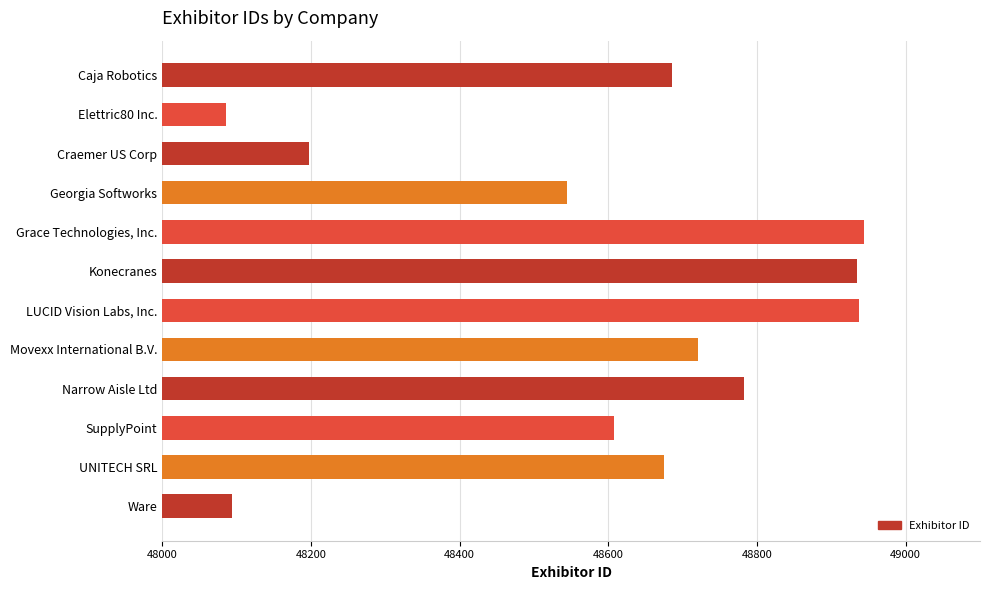

Is it true that the value at Konecranes is 48934?

True